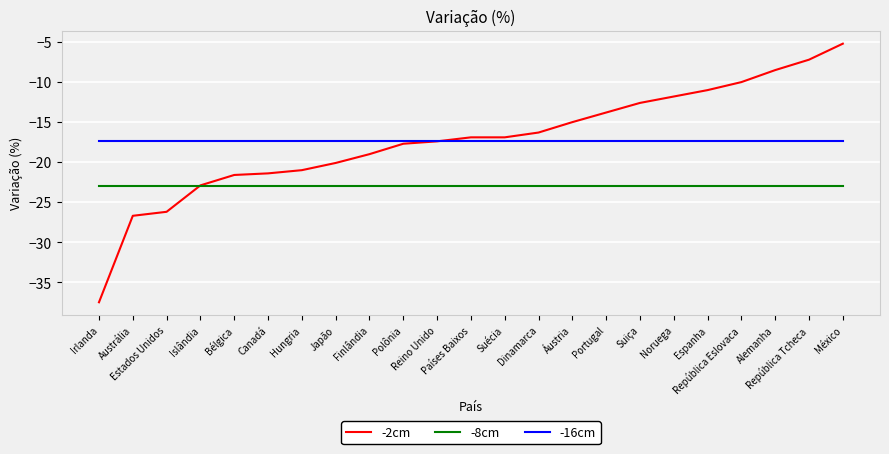

Which label corresponds to the largest value in the chart?

México